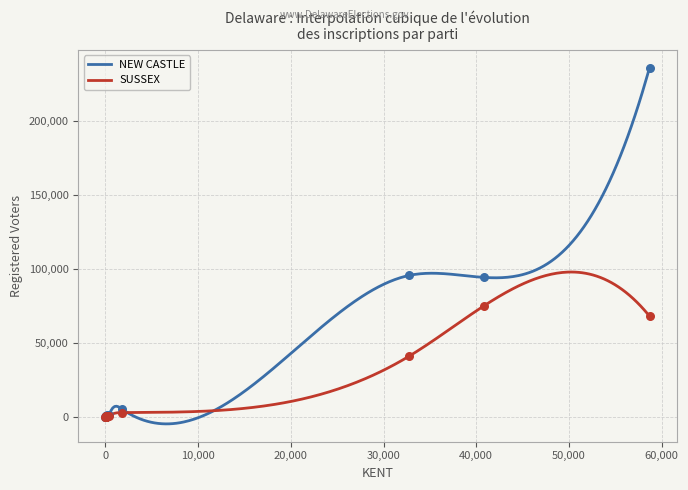

Is the value of SUSSEX at IND PTY OF DE greater than the value of NEW CASTLE at REPUBLICAN?

No